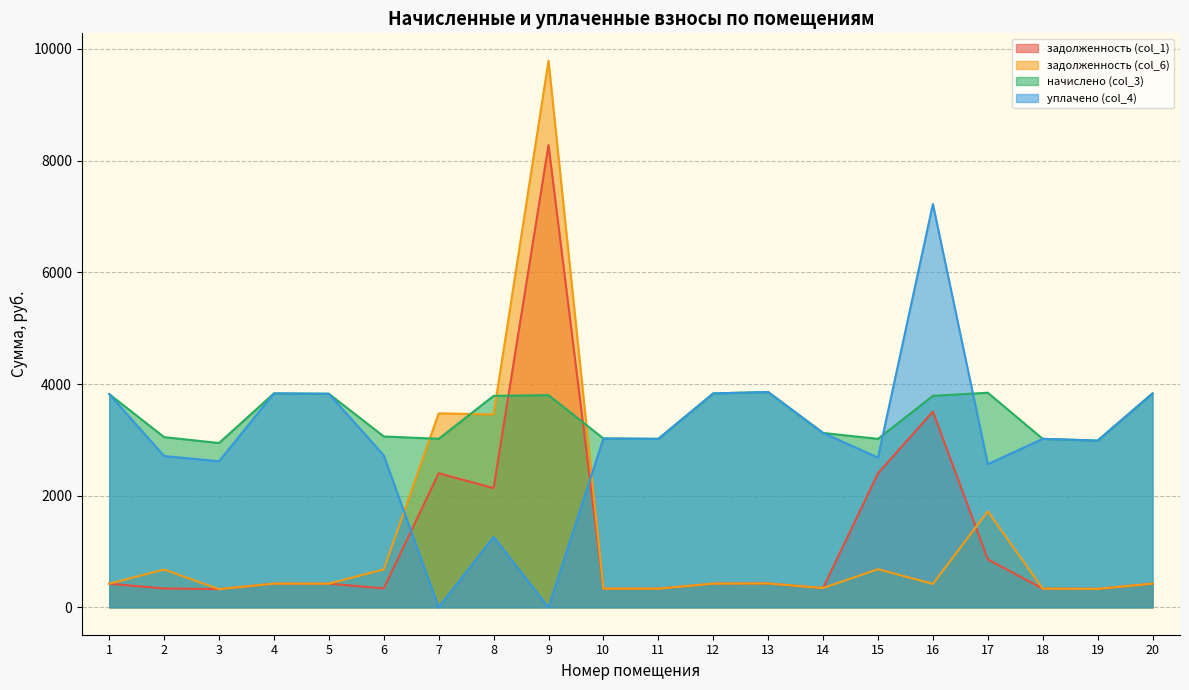

True or false: задолженность (col_6) and уплачено (col_4) intersect in this chart.

True